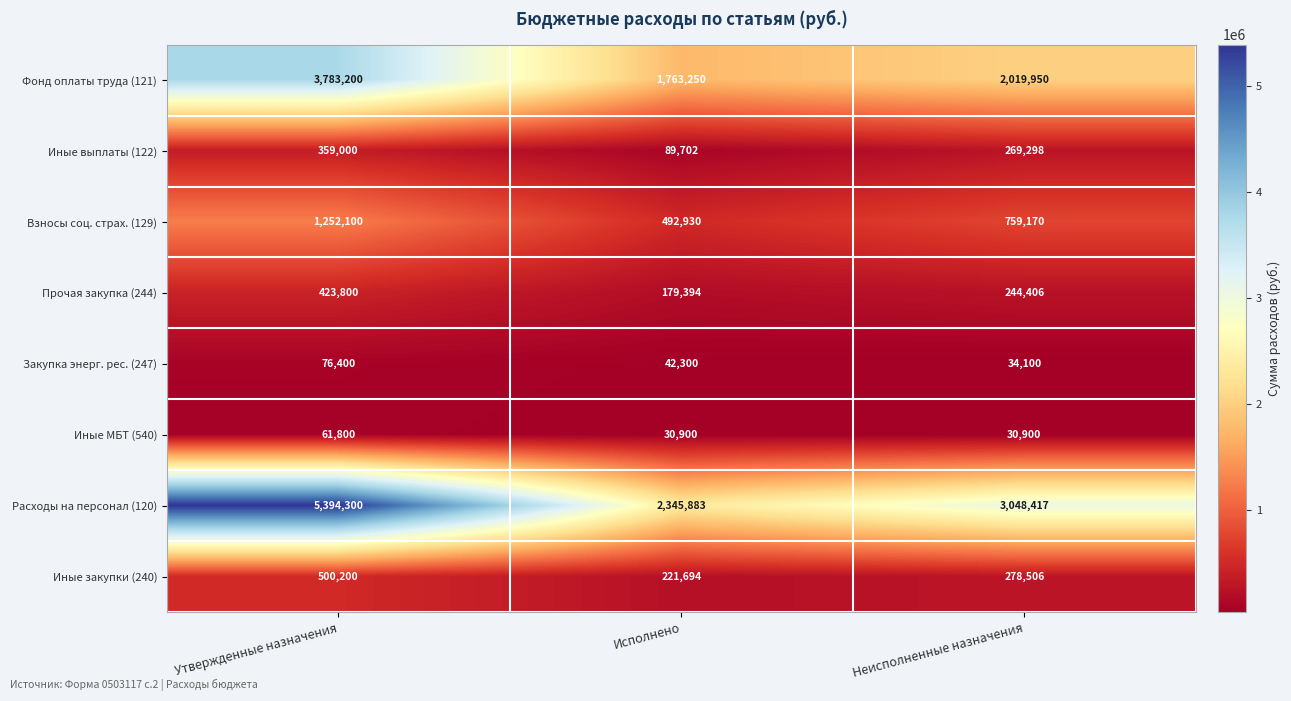

The value of Взносы соц. страх. (129) at Исполнено is 492930. True or false?

True